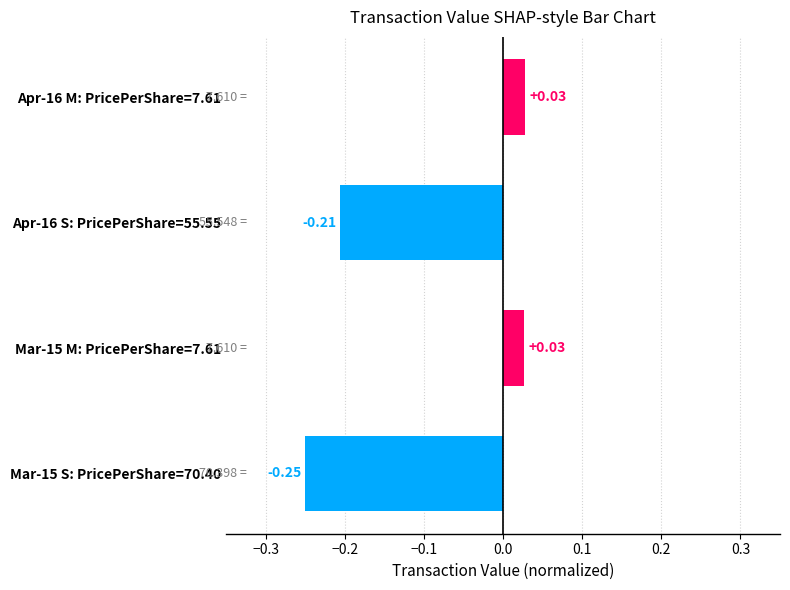

What is the difference between the second highest and minimum values?

0.3